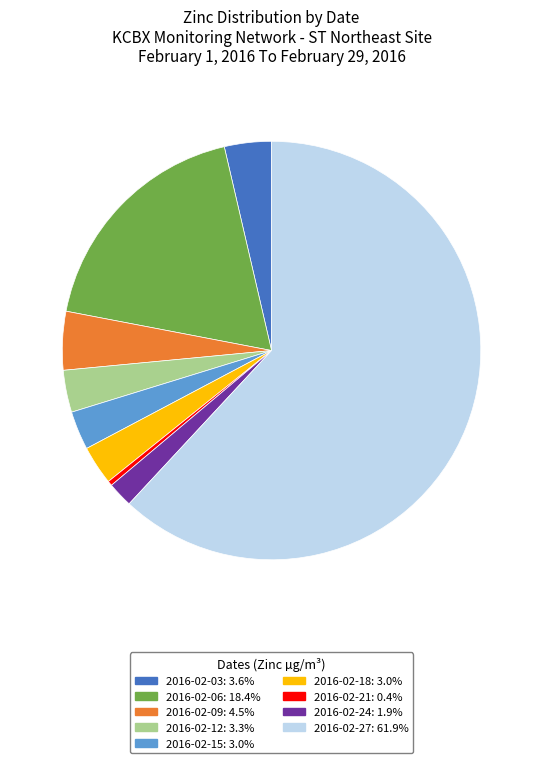

Does 2016-02-18: 3.0% represent more than half of the total?

No